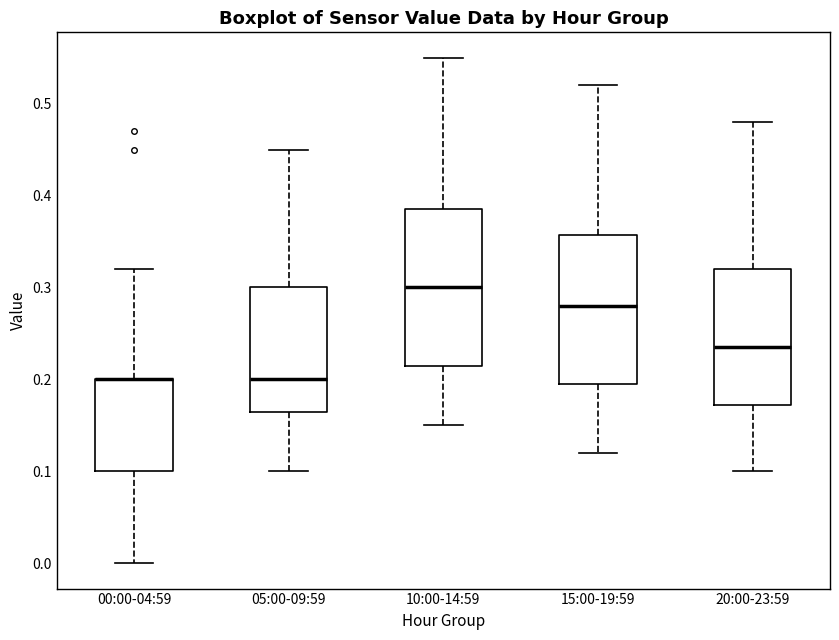

Reading left to right, read every box against the y-axis: the position of its median line, the range the box covers, and the ends of its whiskers. The values are not printed on the chart, so give them approximately, as read against the axis.

00:00-04:59: median 0.20 (drawn on the box's upper edge), box 0.10 to 0.20, whiskers 0.00 to 0.32
05:00-09:59: median 0.20, box 0.17 to 0.30, whiskers 0.10 to 0.45
10:00-14:59: median 0.30, box 0.22 to 0.39, whiskers 0.15 to 0.55
15:00-19:59: median 0.28, box 0.20 to 0.36, whiskers 0.12 to 0.52
20:00-23:59: median 0.24, box 0.17 to 0.32, whiskers 0.10 to 0.48